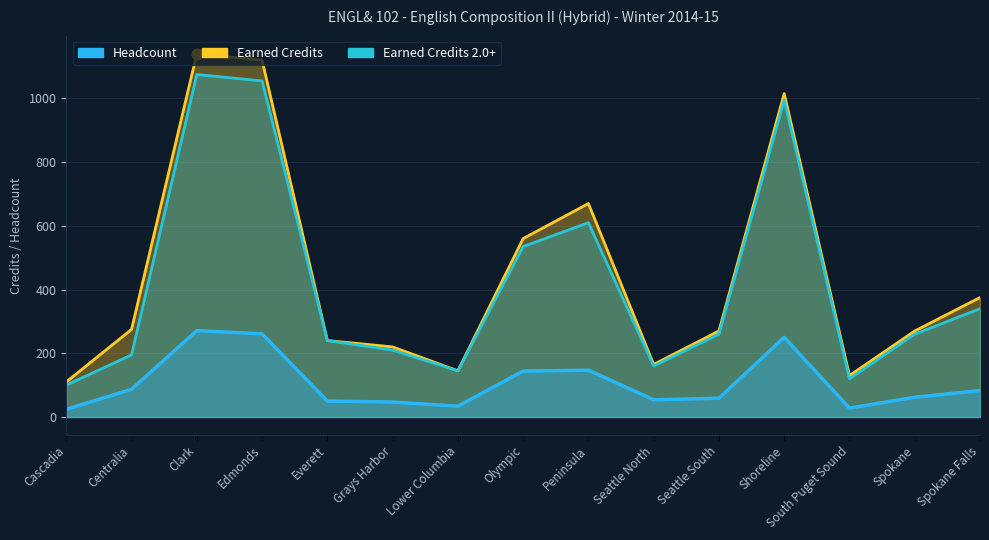

Which series has the largest total across all categories?

Earned Credits